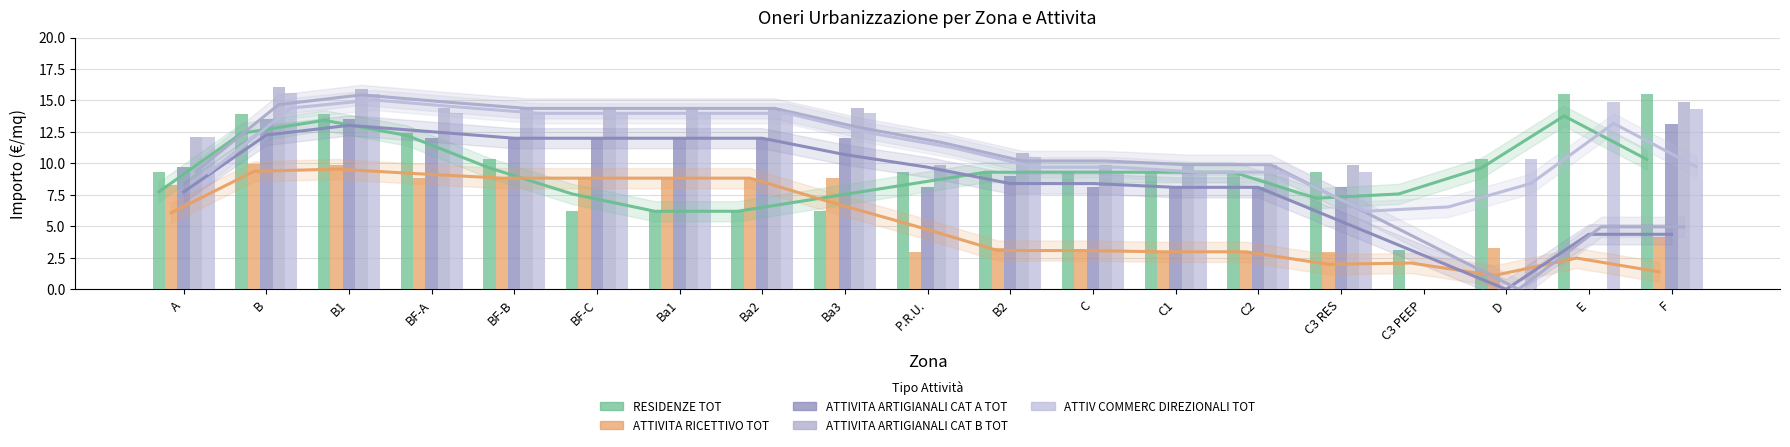

Which series has the largest total across all categories?

ATTIV COMMERC DIREZIONALI TOT